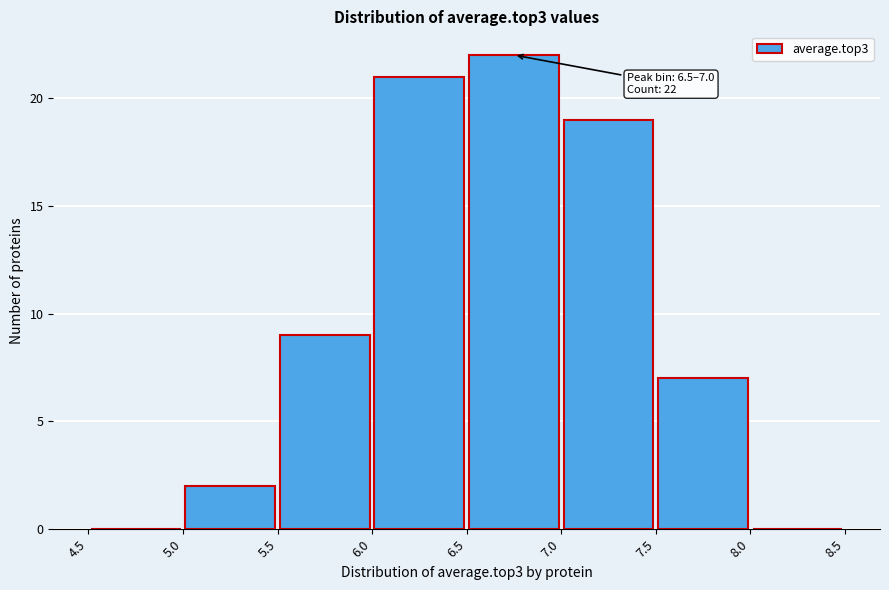

Which range on the x-axis has the tallest bar?

6.5 to 7.0